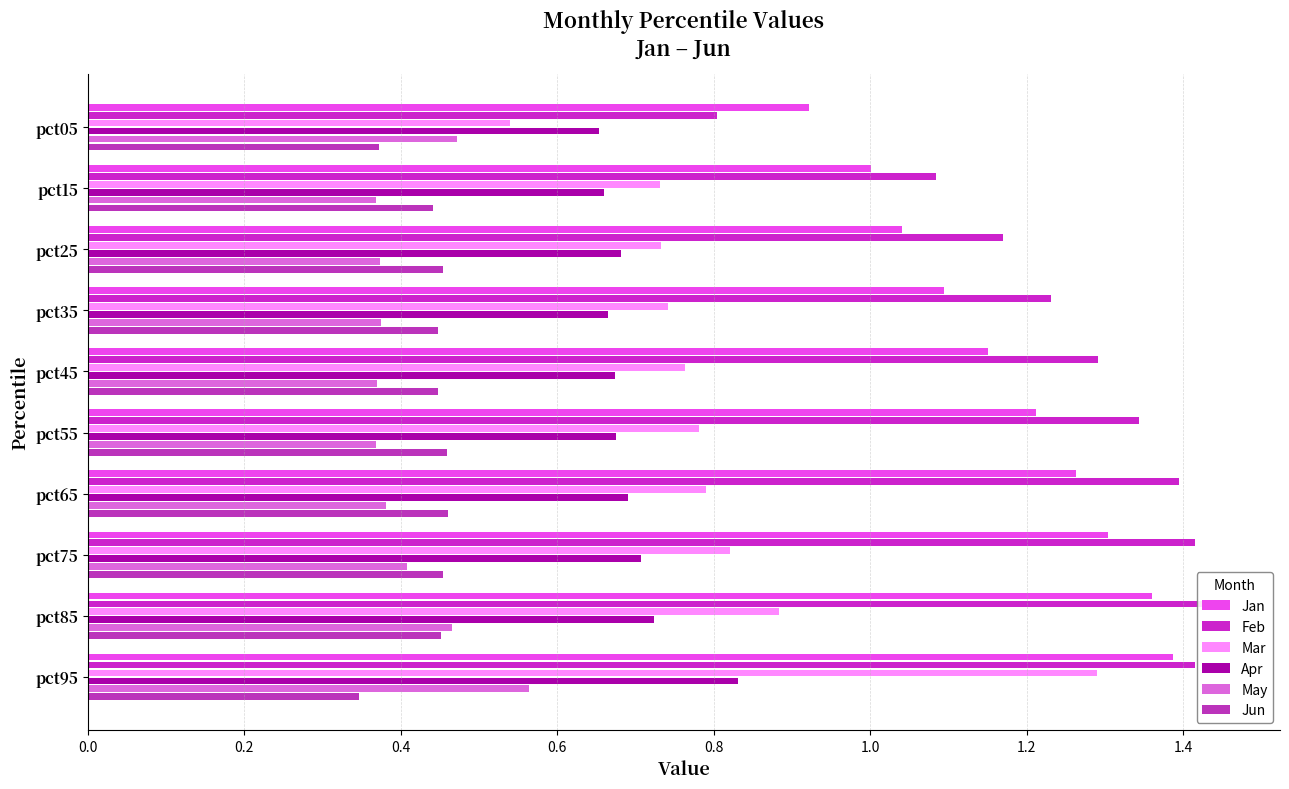

What is the difference between the maximum and minimum values in the May series?

0.2